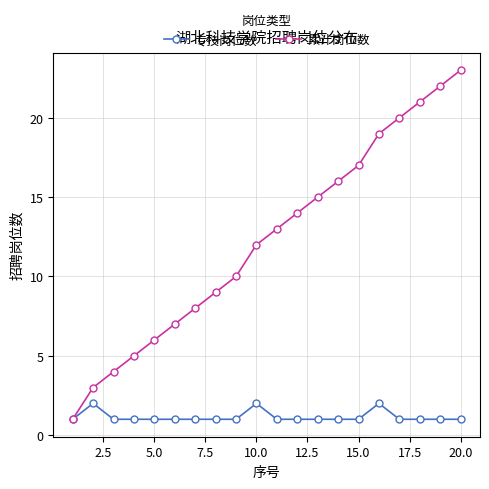

True or false: 累计岗位数 has more than 0 interior local peaks.

False